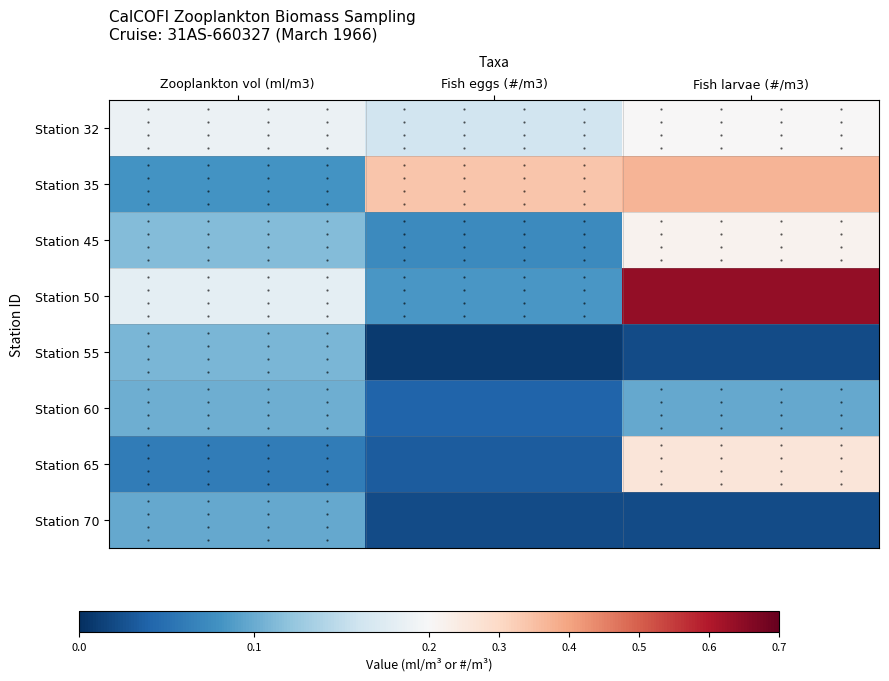

What is the maximum value shown in the chart?

0.6